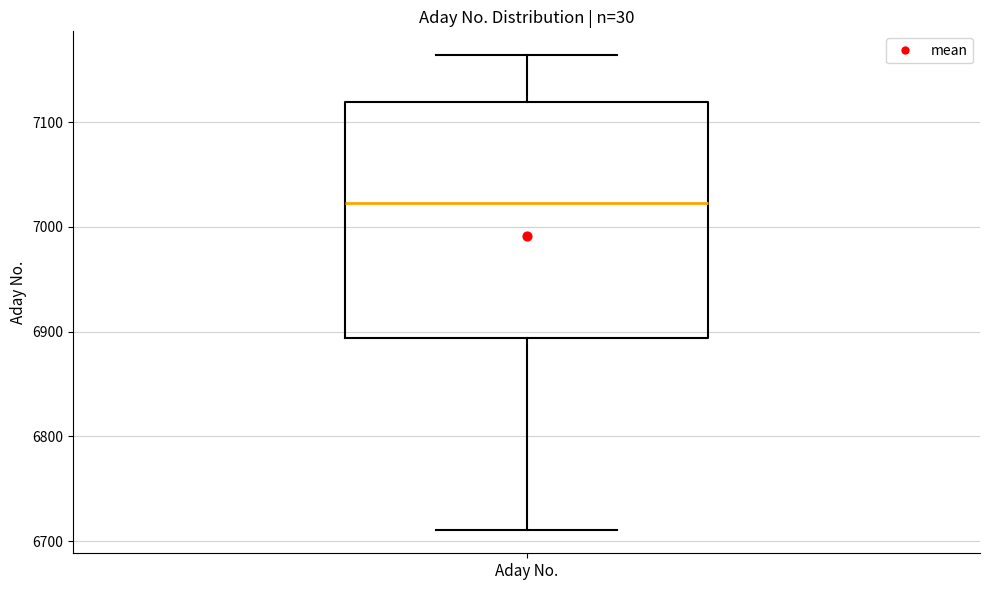

Where is the lower edge of the box for Aday No. on the y-axis? The values are not printed on the chart, so give them approximately, as read against the axis.

6890